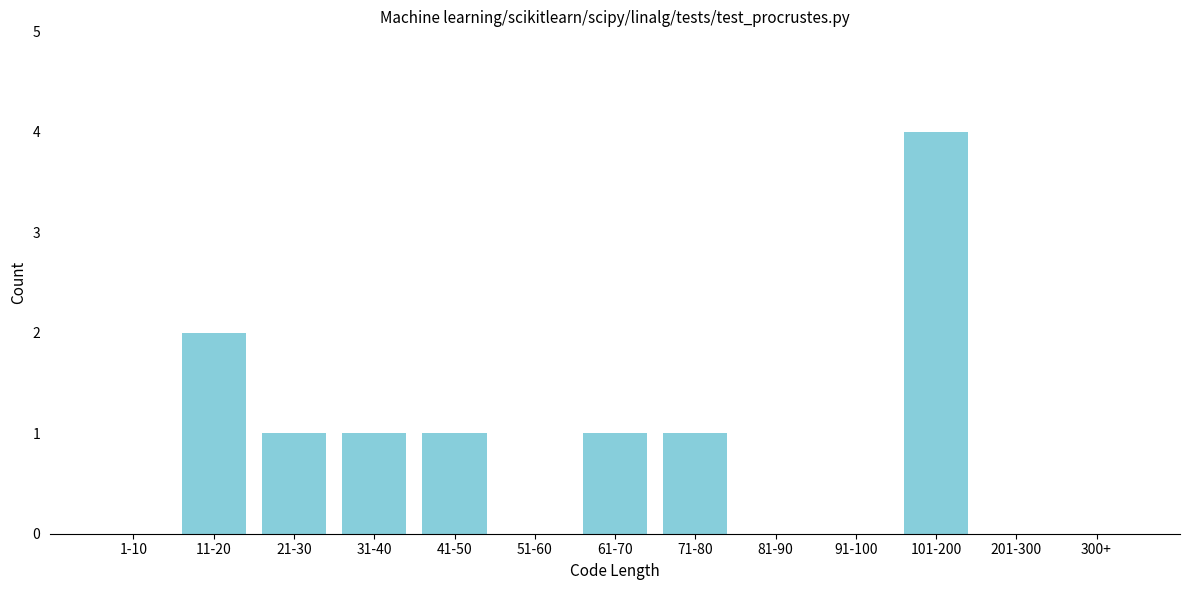

Reading right to left, transcribe all the data shown in this chart.

300+=0	201-300=0	101-200=4	91-100=0	81-90=0	71-80=1	61-70=1	51-60=0	41-50=1	31-40=1	21-30=1	11-20=2	1-10=0